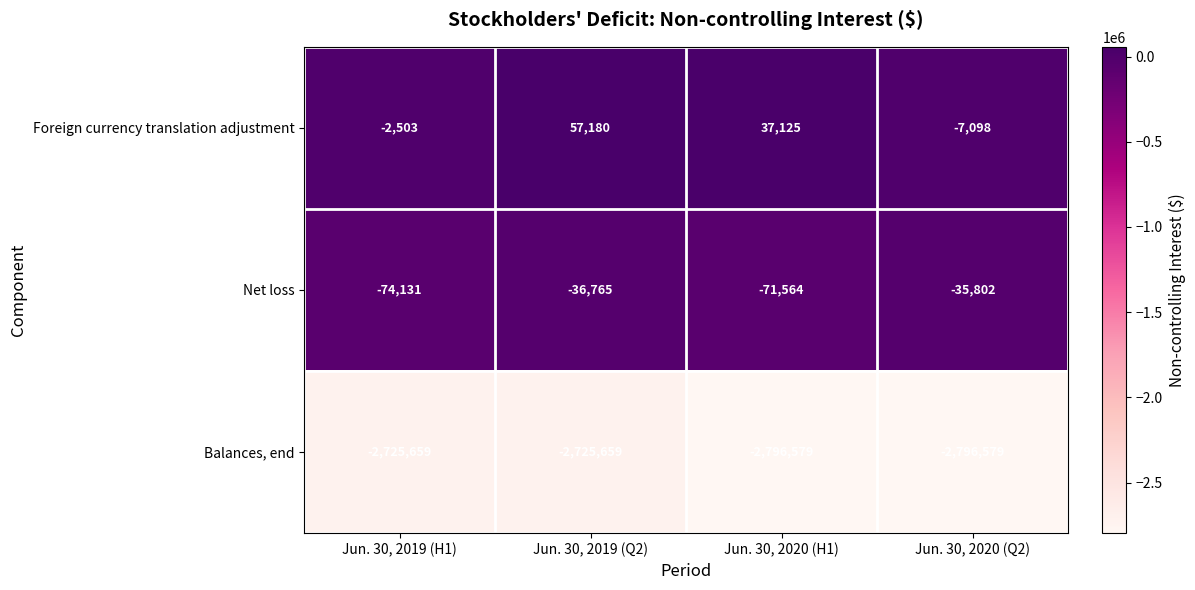

Read the Net loss value at Jun. 30, 2020 (Q2), to the nearest 10.

-35800